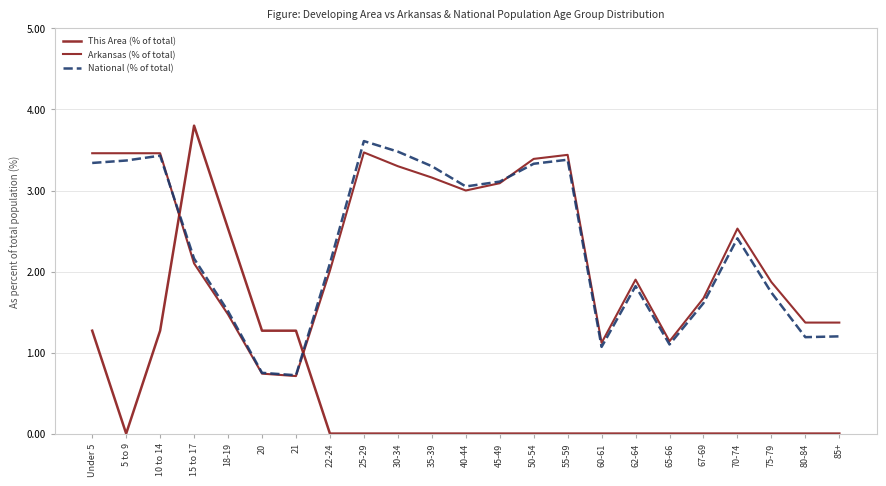

Which series has the largest total across all categories?

Arkansas (% of total)